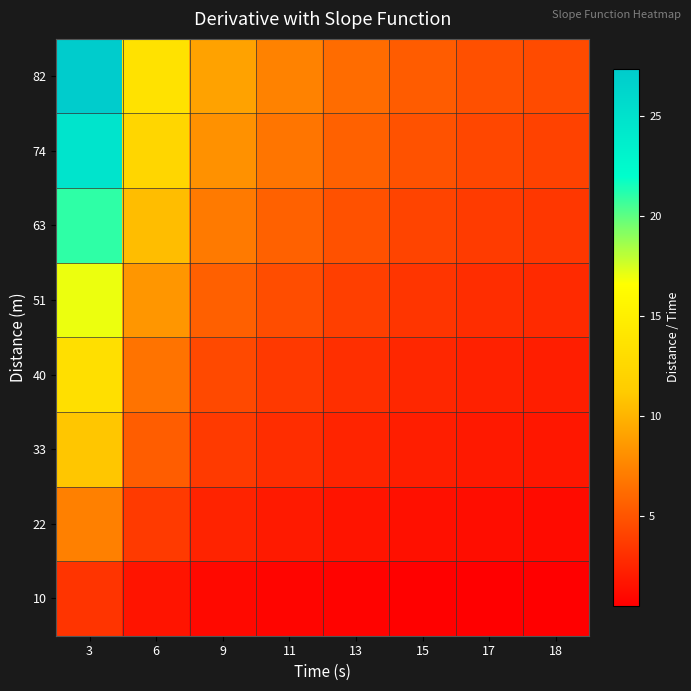

At how many categories does at least one series exceed 22?

1